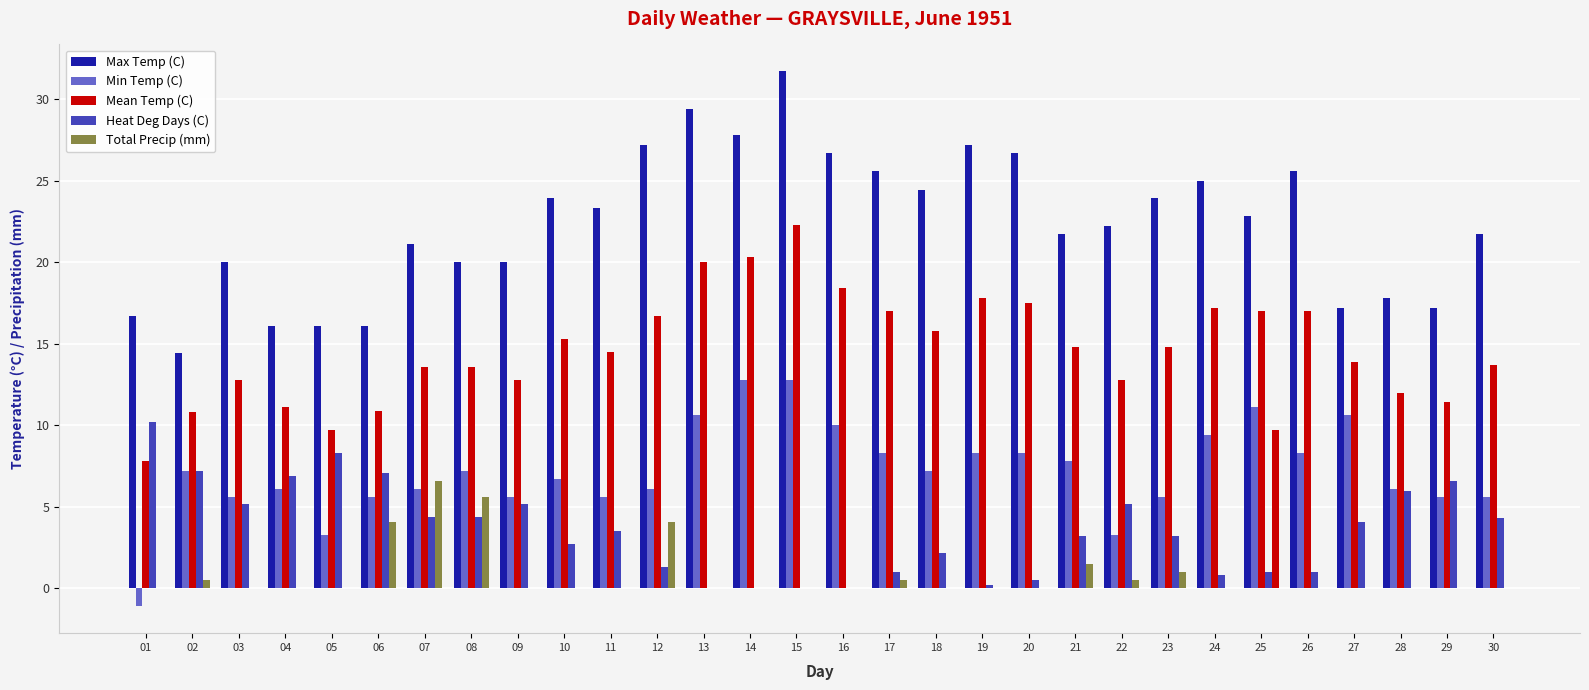

Reading left to right, extract all data points from this chart.

Max Temp (C): 16.7	14.4	20.0	16.1	16.1	16.1	21.1	20.0	20.0	23.9	23.3	27.2	29.4	27.8	31.7	26.7	25.6	24.4	27.2	26.7	21.7	22.2	23.9	25.0	22.8	25.6	17.2	17.8	17.2	21.7
Min Temp (C): -1.1	7.2	5.6	6.1	3.3	5.6	6.1	7.2	5.6	6.7	5.6	6.1	10.6	12.8	12.8	10.0	8.3	7.2	8.3	8.3	7.8	3.3	5.6	9.4	11.1	8.3	10.6	6.1	5.6	5.6
Mean Temp (C): 7.8	10.8	12.8	11.1	9.7	10.9	13.6	13.6	12.8	15.3	14.5	16.7	20.0	20.3	22.3	18.4	17.0	15.8	17.8	17.5	14.8	12.8	14.8	17.2	17.0	17.0	13.9	12.0	11.4	13.7
Heat Deg Days (C): 10.2	7.2	5.2	6.9	8.3	7.1	4.4	4.4	5.2	2.7	3.5	1.3	0.0	0.0	0.0	0.0	1.0	2.2	0.2	0.5	3.2	5.2	3.2	0.8	1.0	1.0	4.1	6.0	6.6	4.3
Total Precip (mm): 0.0	0.5	0.0	0.0	0.0	4.1	6.6	5.6	0.0	0.0	0.0	4.1	0.0	0.0	0.0	0.0	0.5	0.0	0.0	0.0	1.5	0.5	1.0	0.0	9.7	0.0	0.0	0.0	0.0	0.0